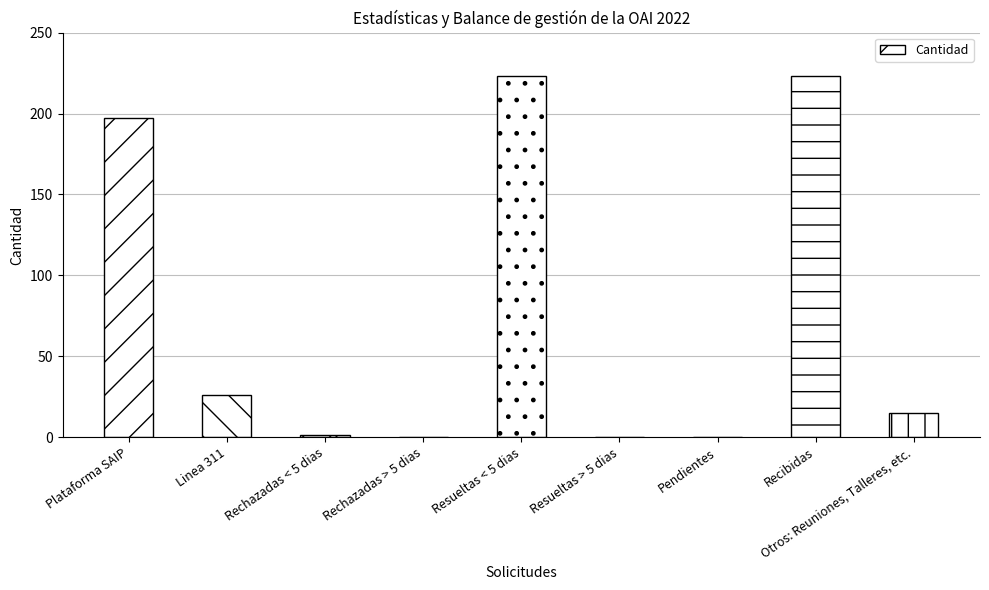

What is the change in value from Plataforma SAIP to Recibidas?

+26